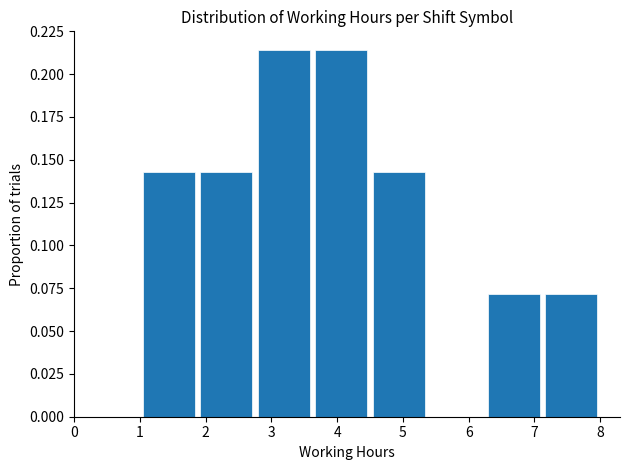

How tall is the bar that spans 7.1 to 8.0 on the x-axis? Neither the bar edges nor the heights are printed on the chart, so give them approximately, as read against the axes.

0.070